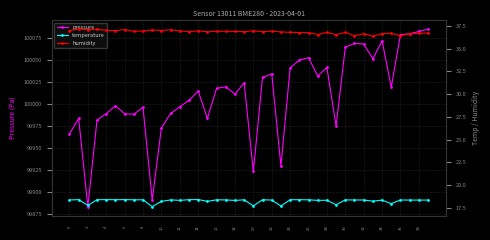

What is the minimum value shown in the chart?

17.6